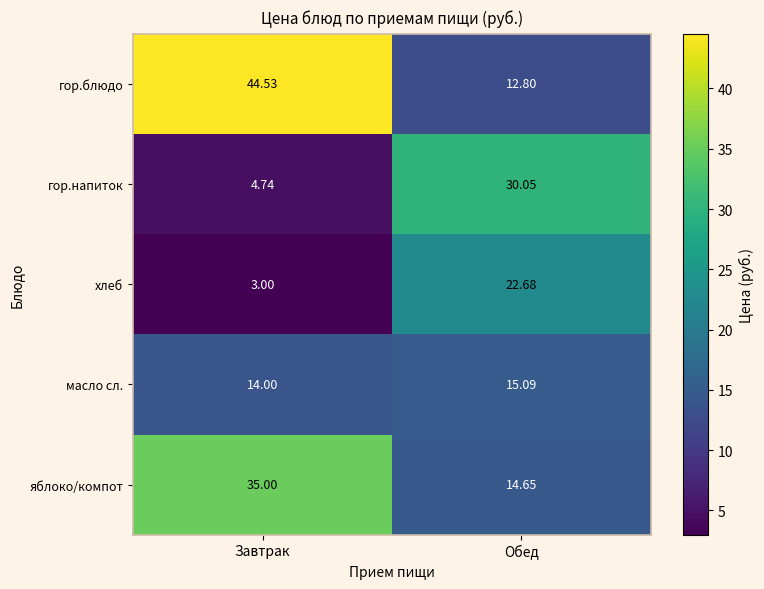

Which category has the highest value across all series?

Завтрак